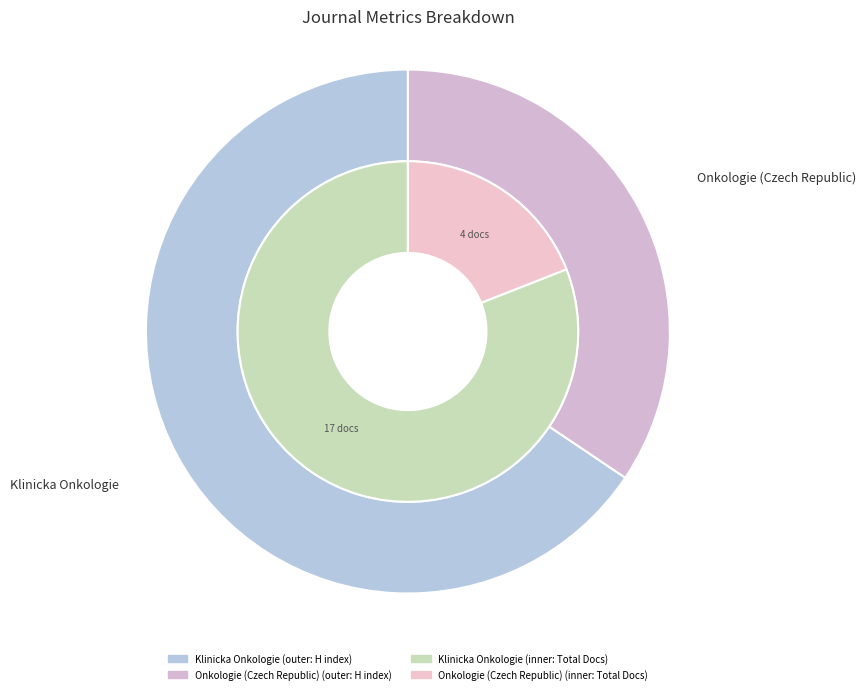

How many slices are in this pie chart?

2